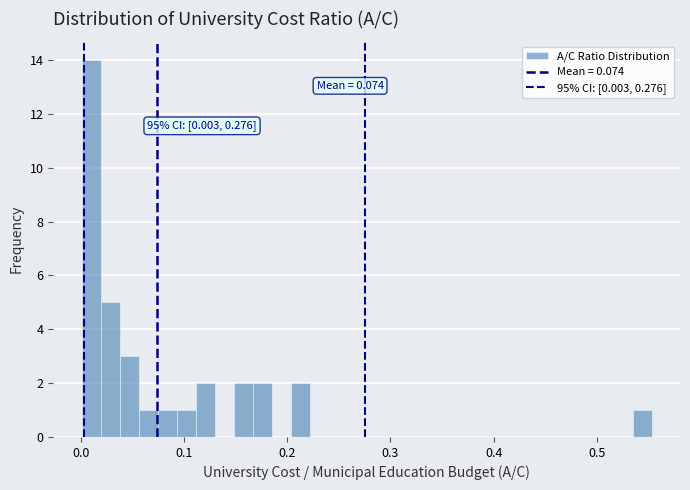

Read against the x-axis, roughly where is the centre of the tallest bar?

0.01